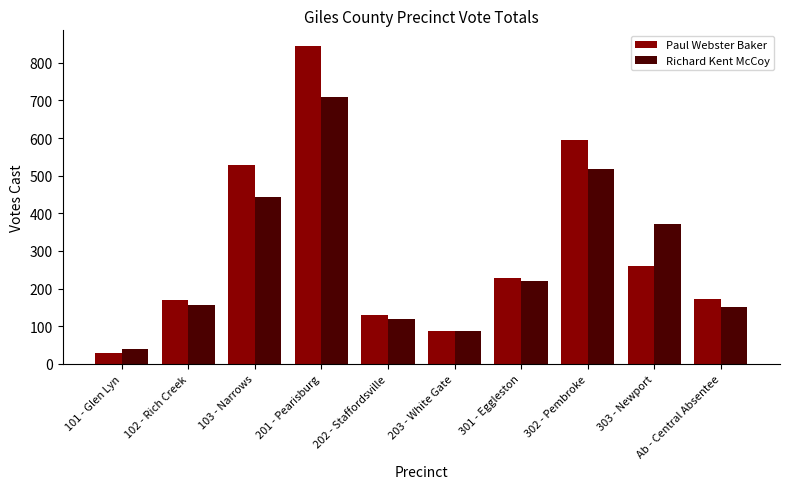

What is the sum of the Richard Kent McCoy values at 103 - Narrows and 203 - White Gate?

528